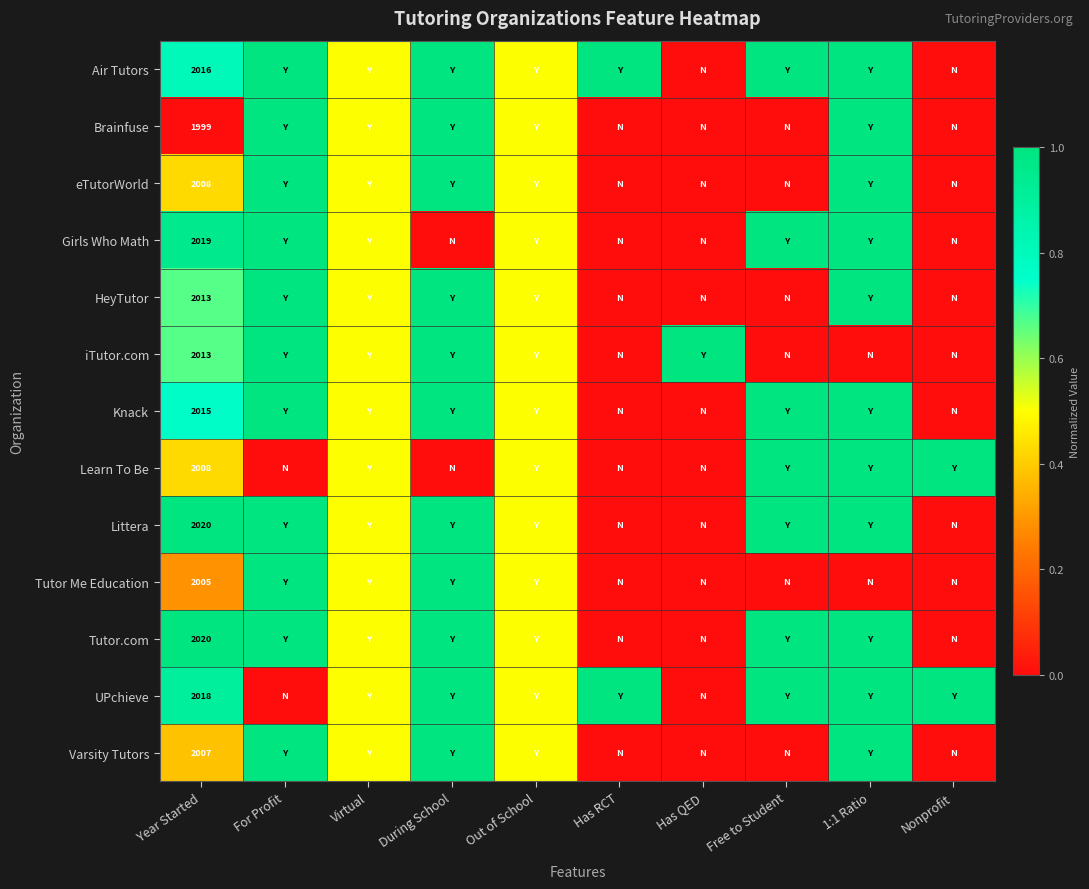

What is the difference between the highest and lowest values at Year Started?

21.0